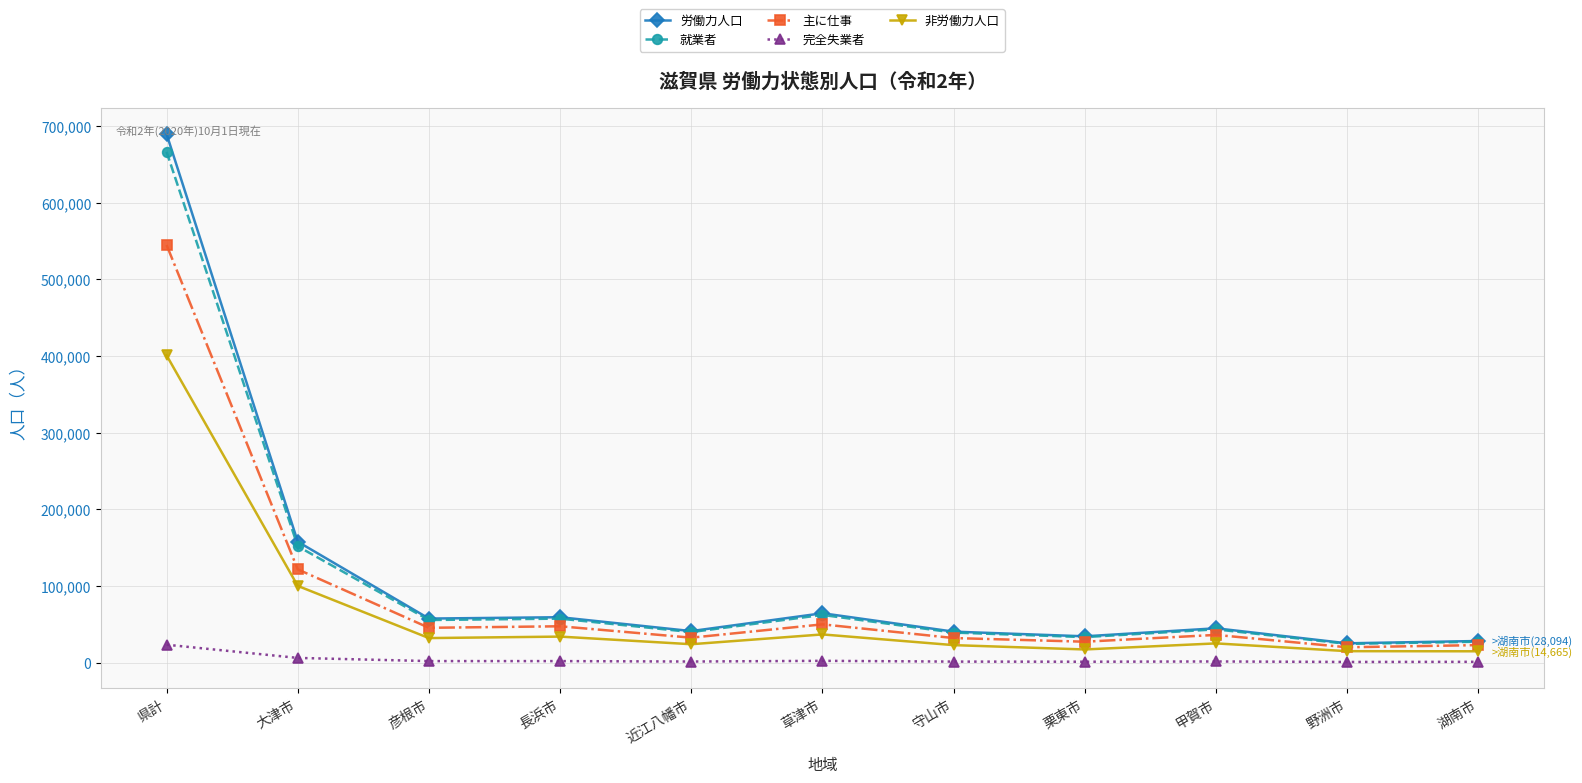

True or false: 完全失業者 and 労働力人口 intersect in this chart.

False